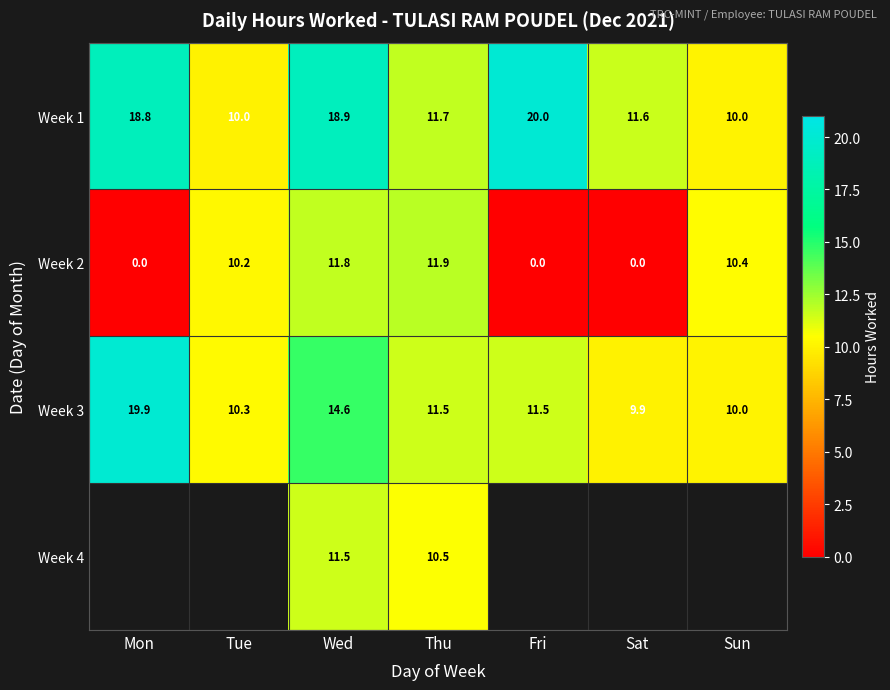

Read the Week 1 value at Wed.

18.9